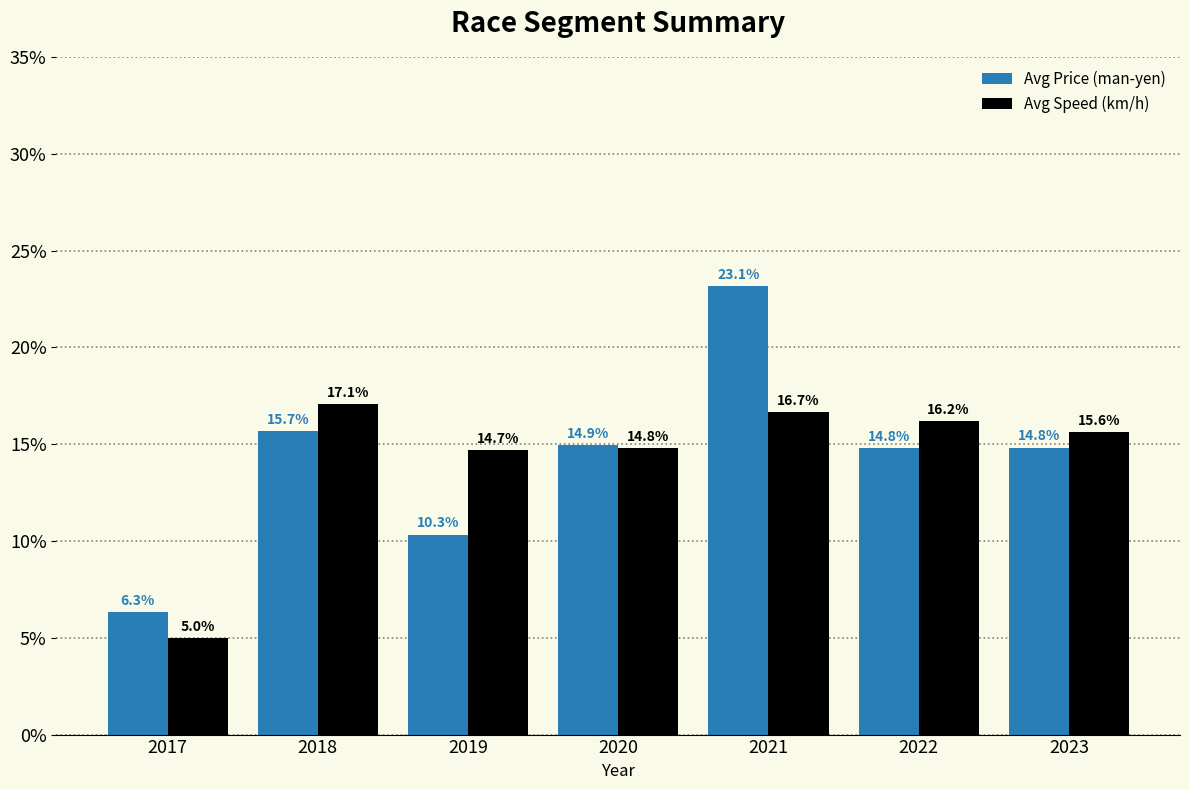

True or false: Avg Speed (km/h) has a value of 24.6 at 2022.

False